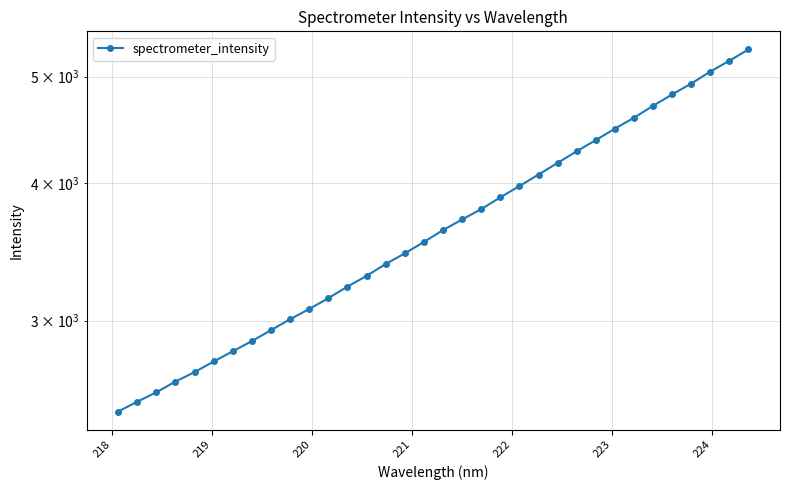

How many data points are above 3626?

17